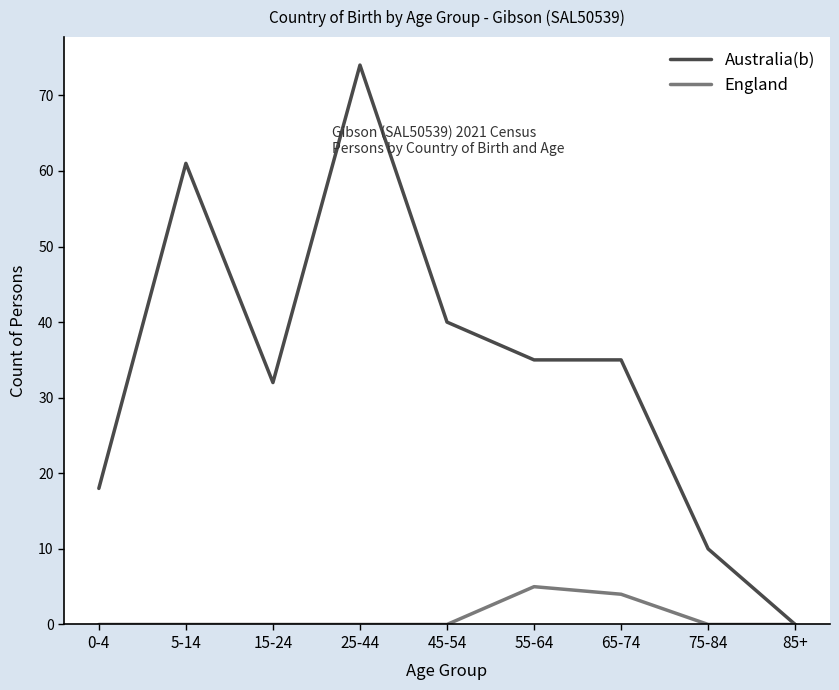

What position from the right is 55-64?

4